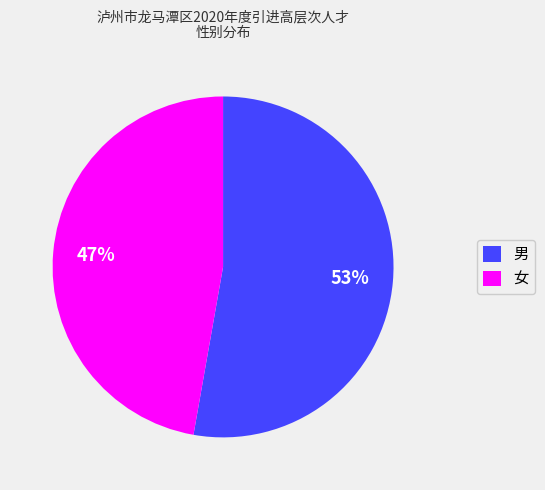

To the nearest percent, what is the combined percentage of 女 and 男?

100%